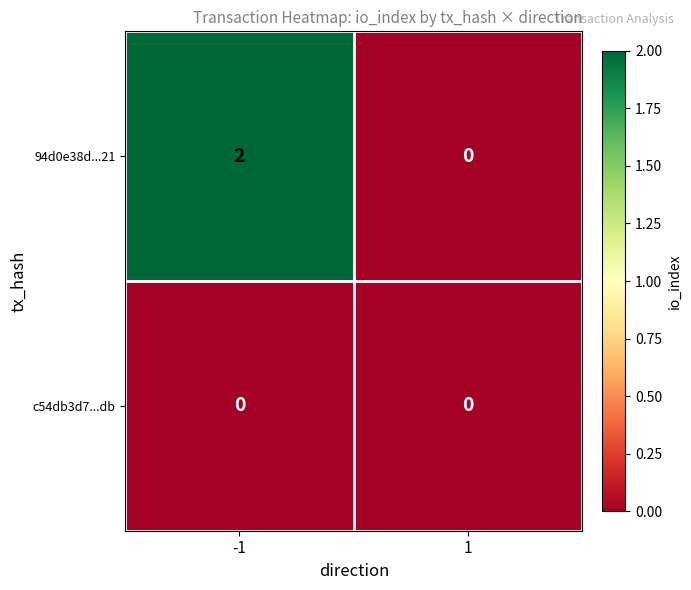

Is the value of c54db3d7...db at 1 greater than the value of 94d0e38d...21 at -1?

No